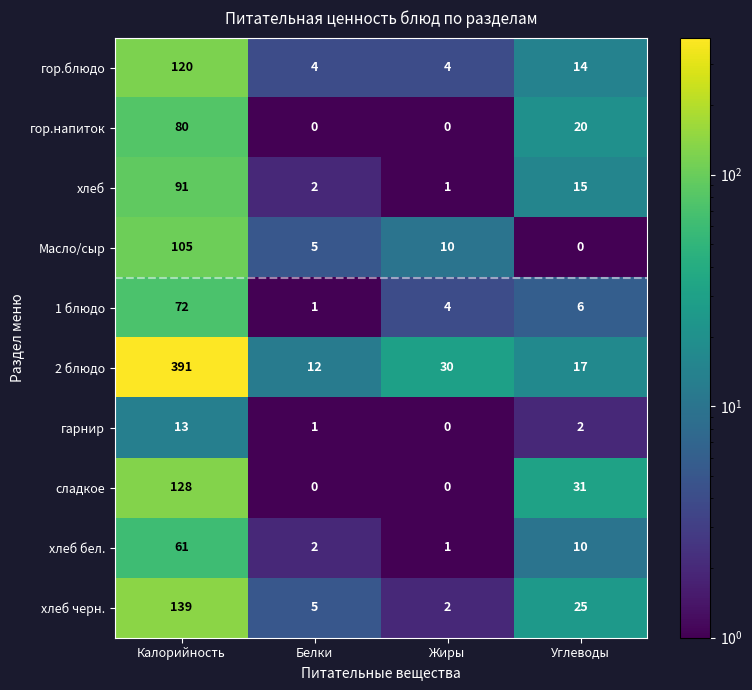

What is the spread (max minus min) of values at Калорийность?

378